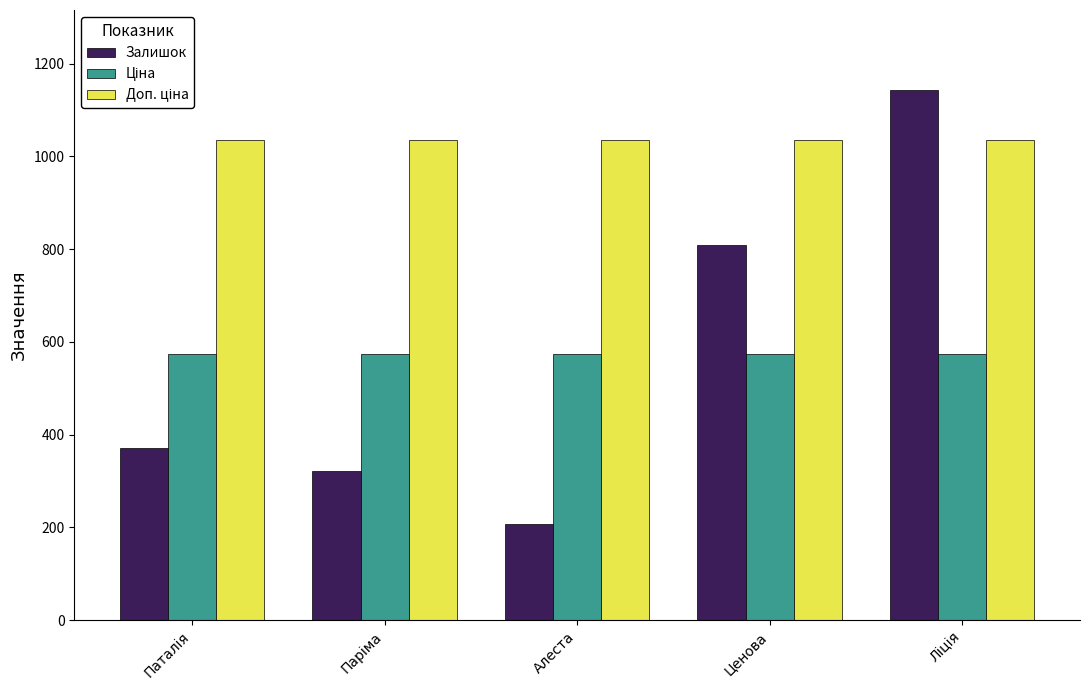

What is the average value of the Залишок series?

570.6